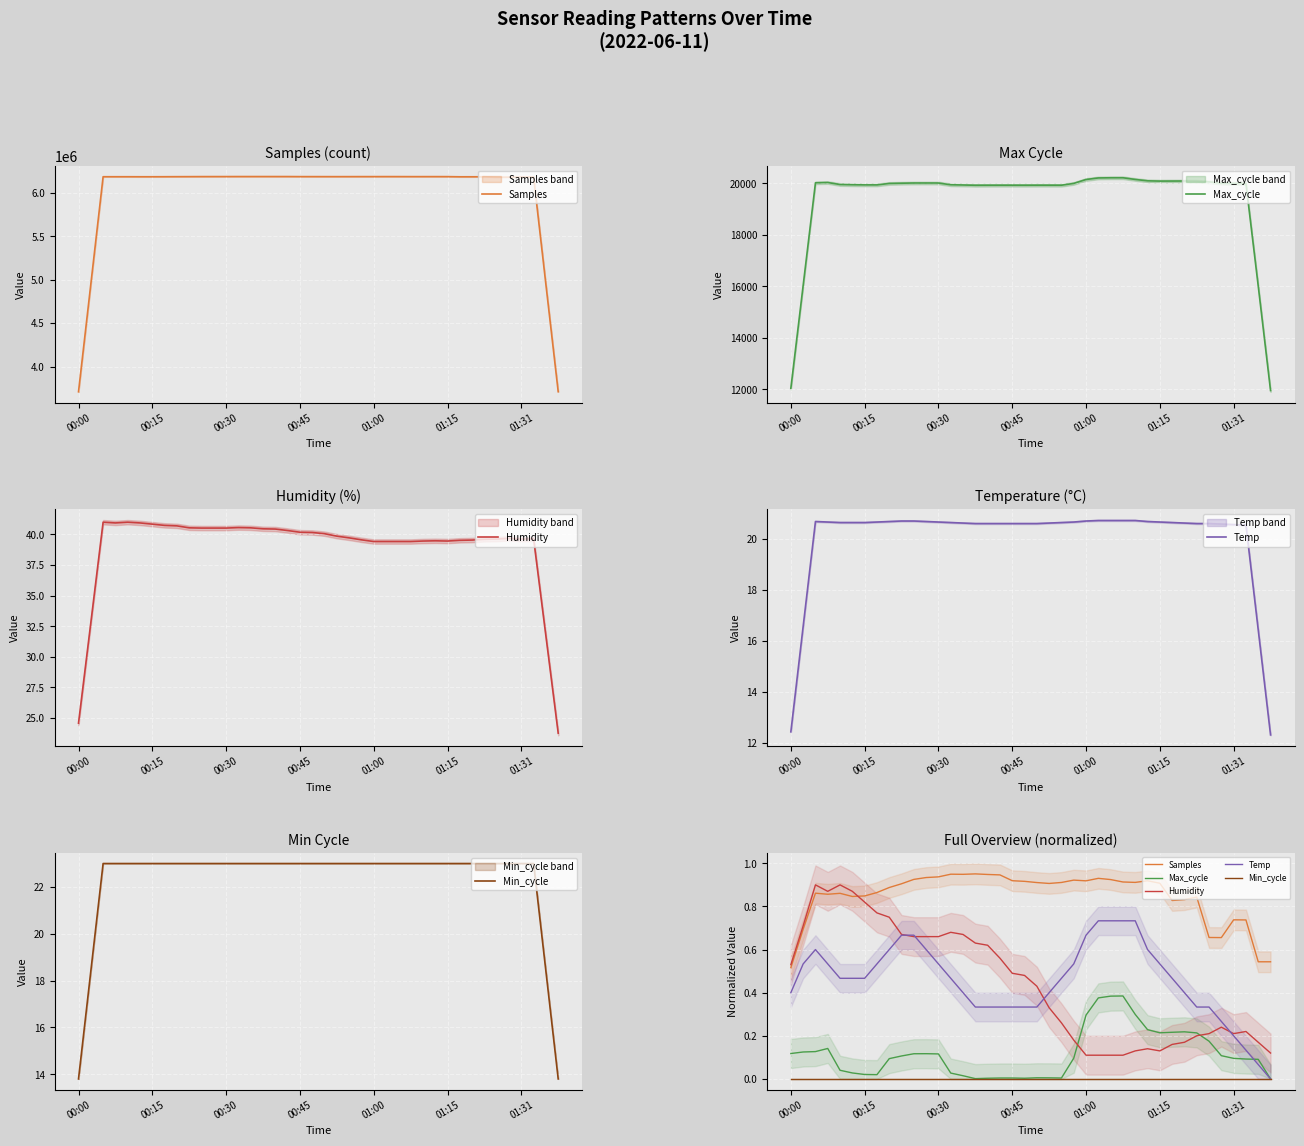

Is the value of Max_cycle at 01:00 greater than the value of Min_cycle at 01:15?

Yes